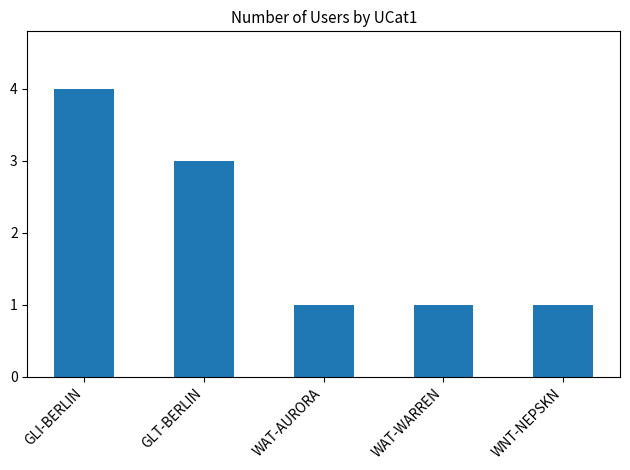

What is the difference between the second highest and minimum values?

2